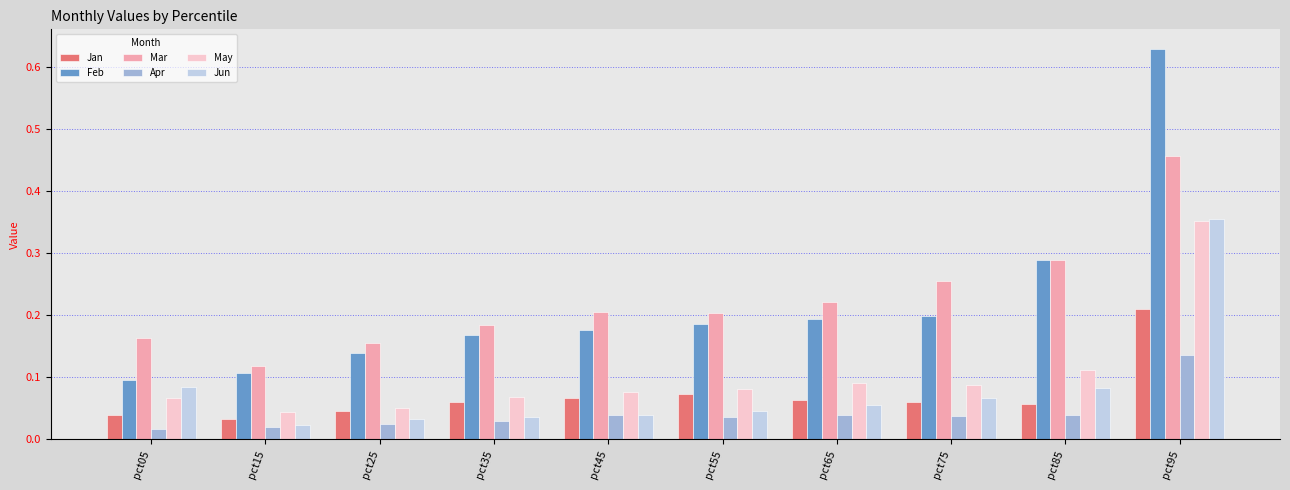

Does the chart contain any negative values?

No